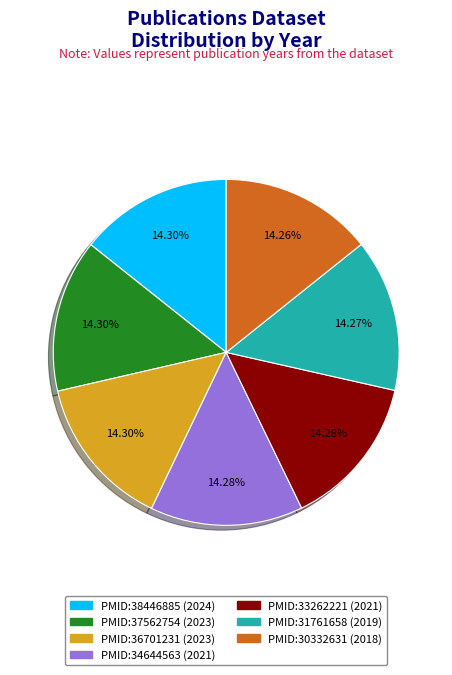

Does any single category account for the majority?

No